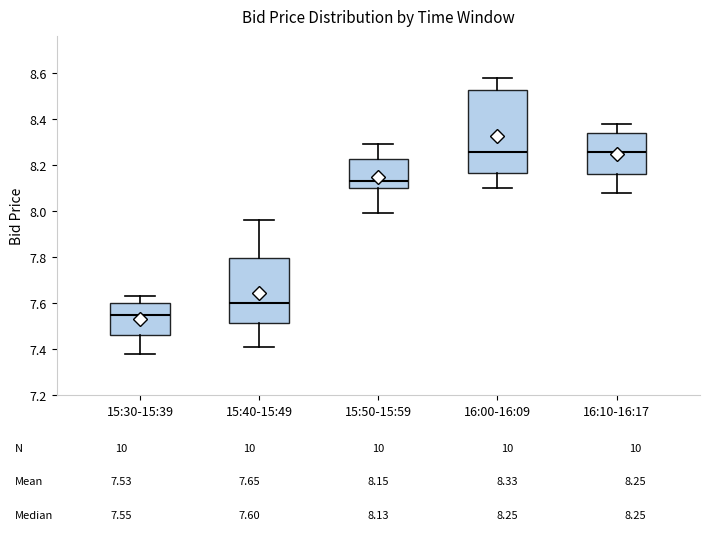

Comparing the boxes themselves (not the whiskers), which one is the tallest?

16:00-16:09